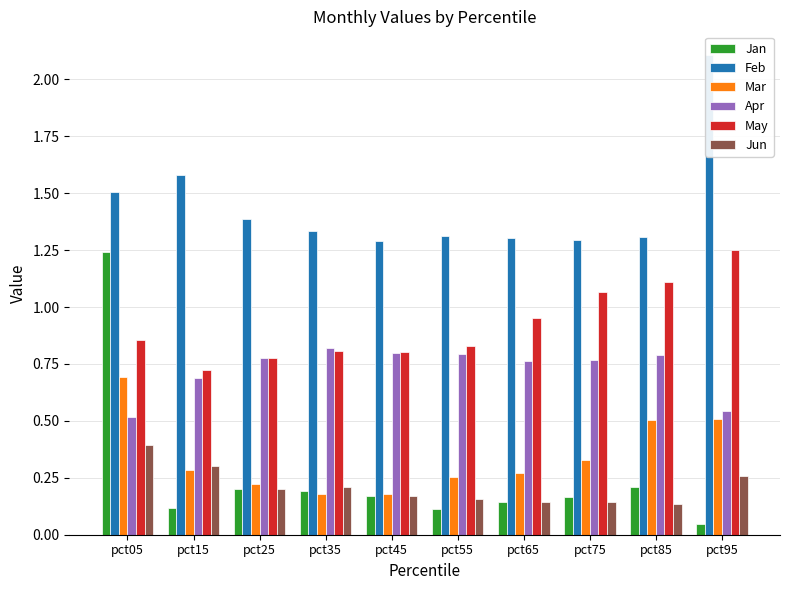

How many data points does each series have?

10